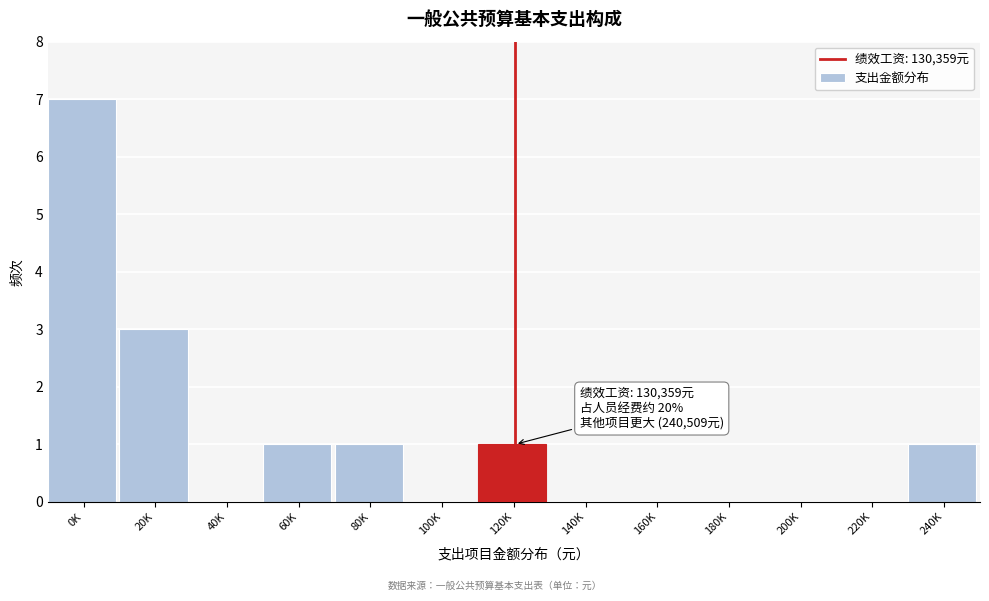

Reading left to right, list all the values displayed in this chart.

0K=7	20K=3	40K=0	60K=1	80K=1	100K=0	120K=1	140K=0	160K=0	180K=0	200K=0	220K=0	240K=1